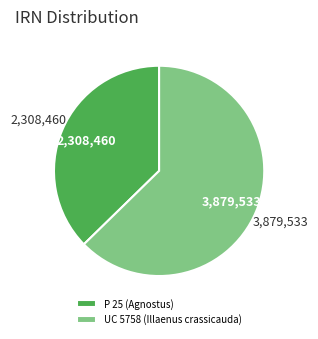

Which has a higher value, UC 5758 (Illaenus crassicauda) or P 25 (Agnostus)?

UC 5758 (Illaenus crassicauda)